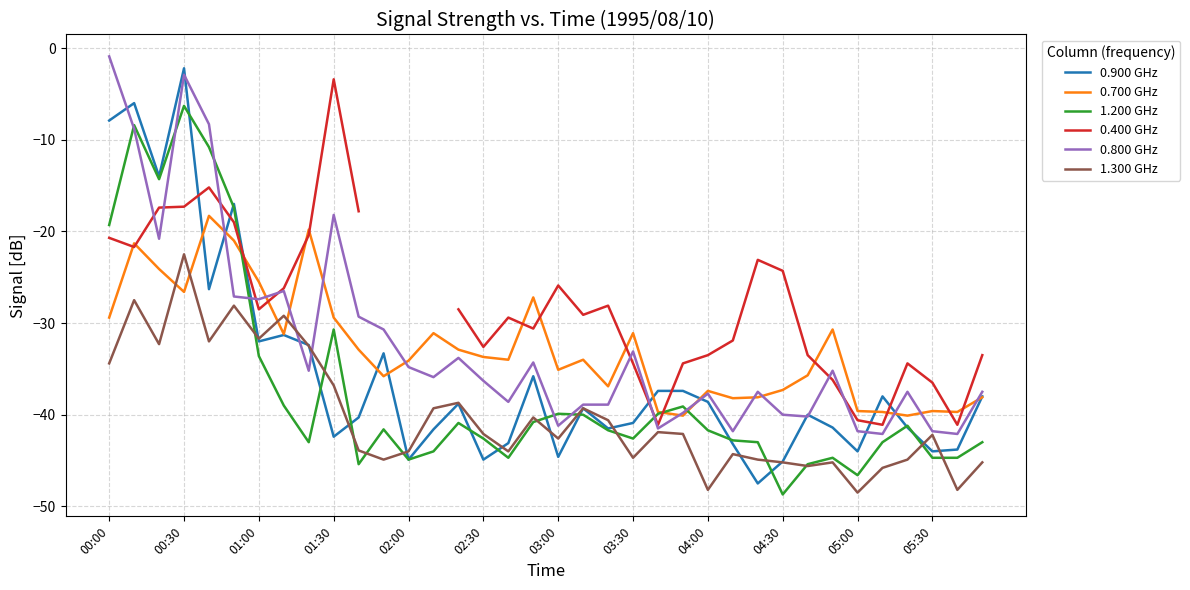

At which label does 1.200 GHz reach its minimum?

04:30